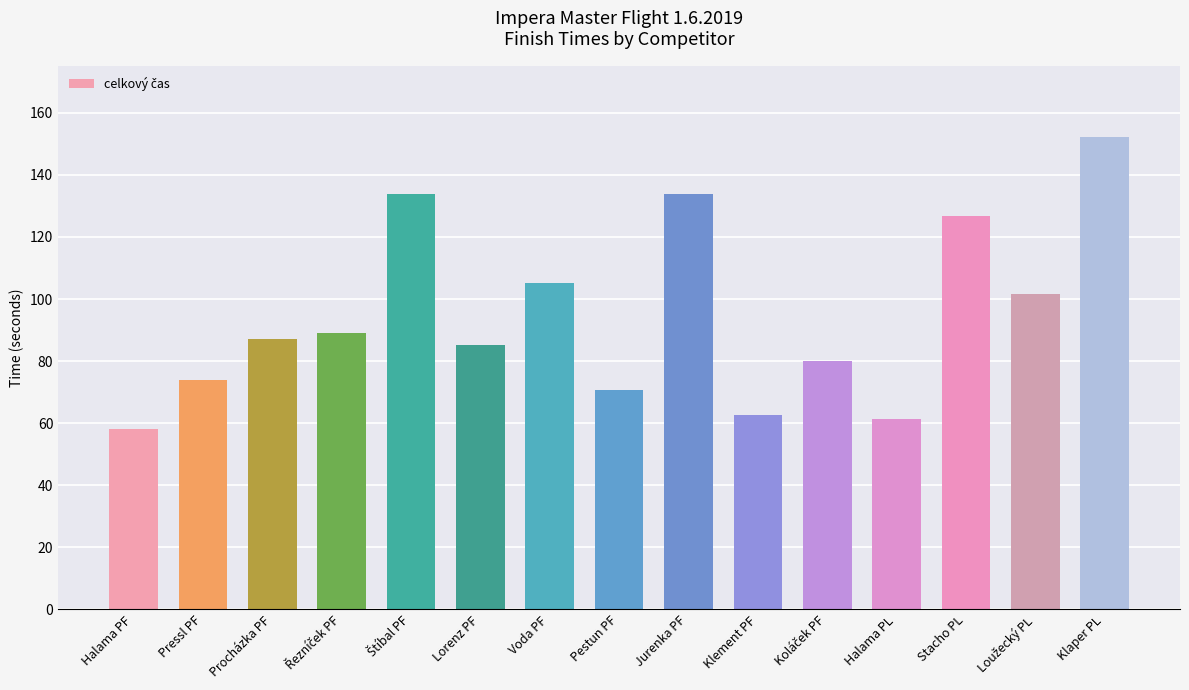

What value does the data have at Klaper PL?

152.3